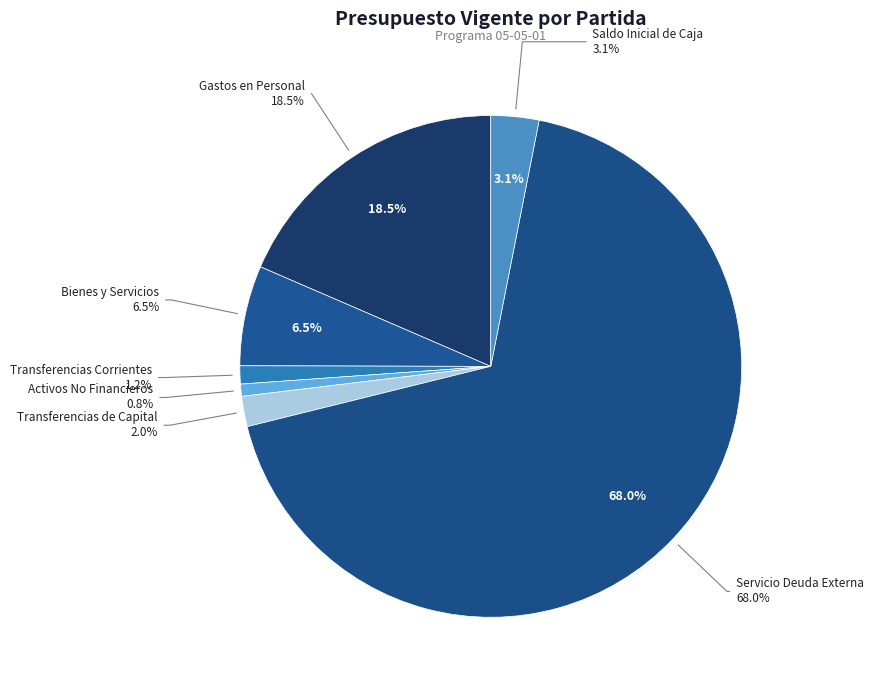

What is the change in value from Activos No Financieros to Servicio Deuda Externa?

+46380025